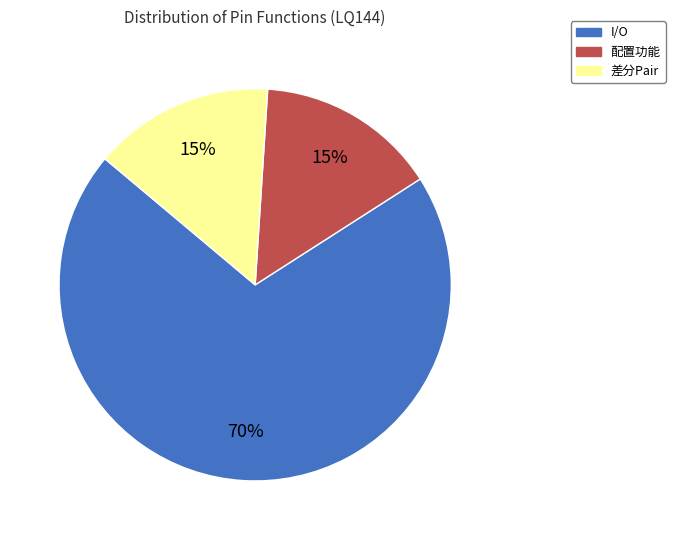

To the nearest percent, what portion does 差分Pair represent?

15%